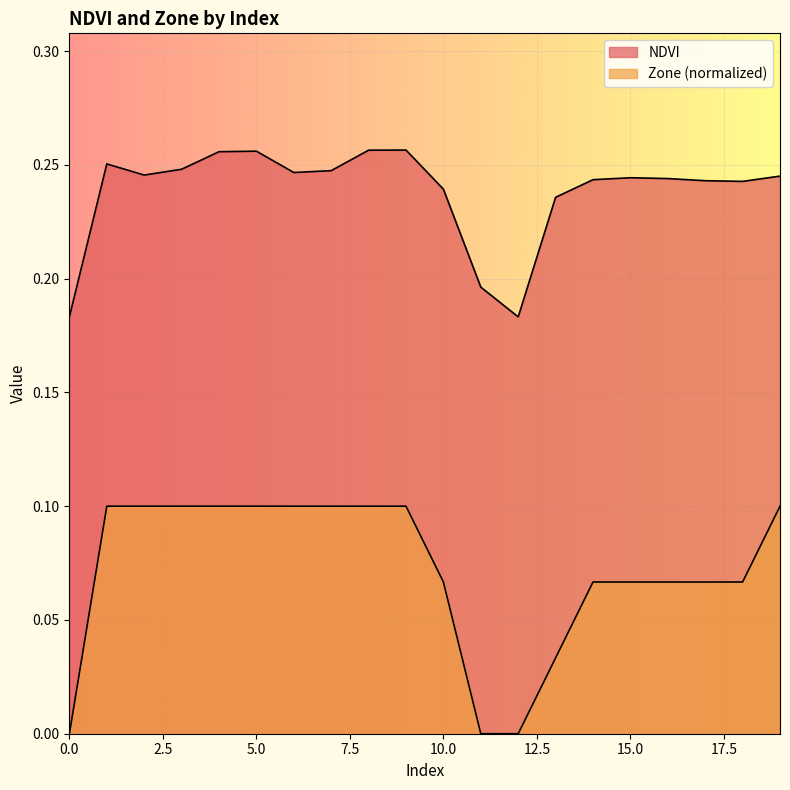

What are all the series names shown in the legend?

NDVI, Zone